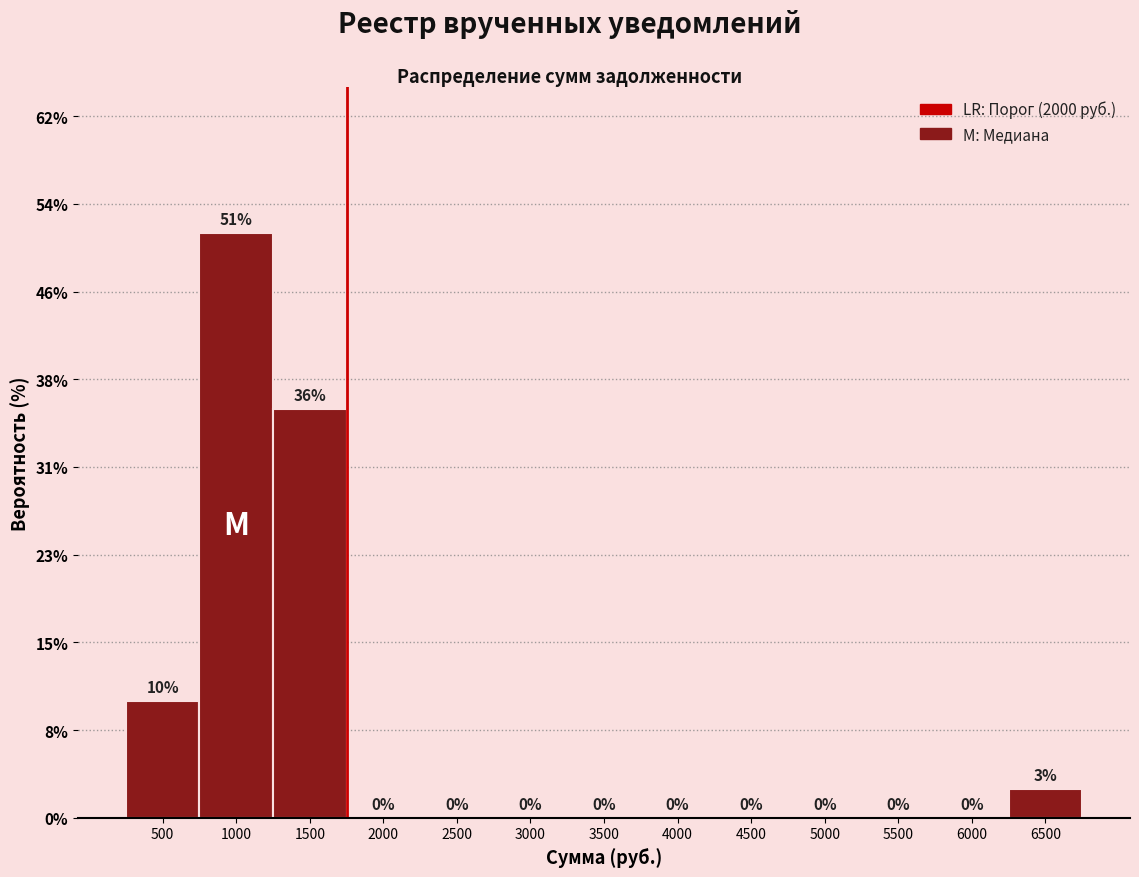

Which category has the highest value across all series?

1000